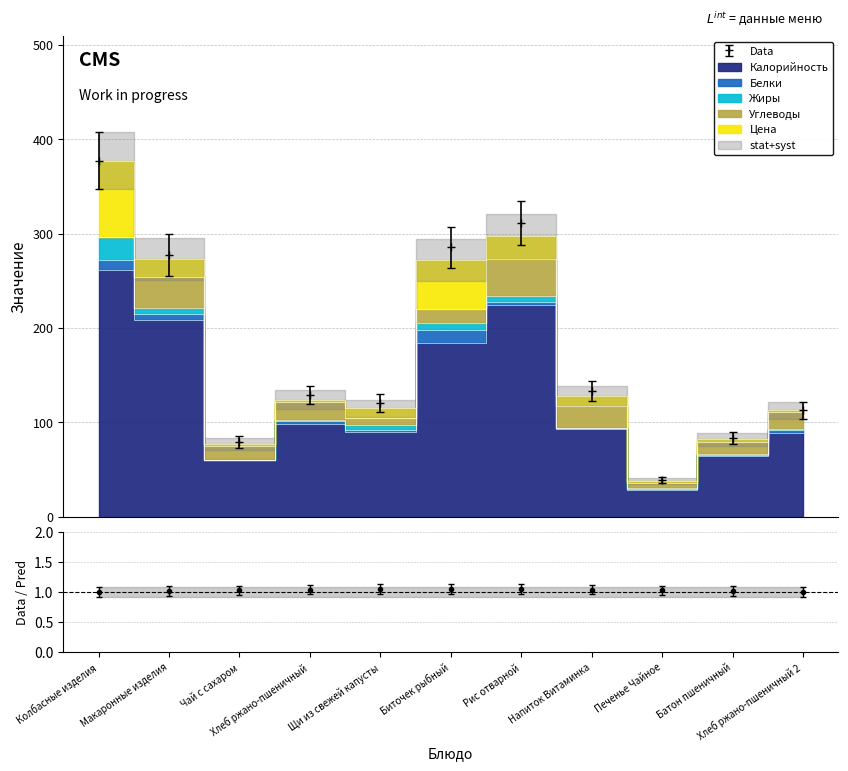

True or false: Жиры has a value of 7 at Щи из свежей капусты.

False